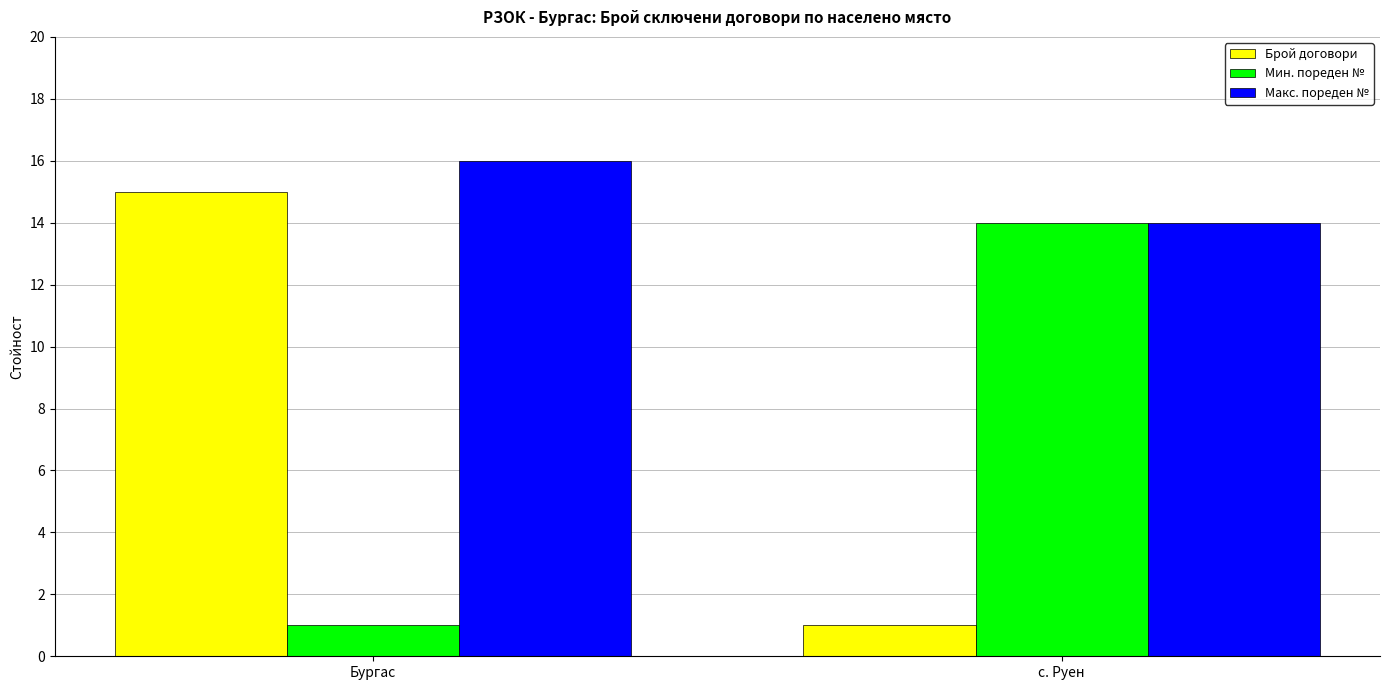

What is the difference between the highest and lowest values at с. Руен?

13